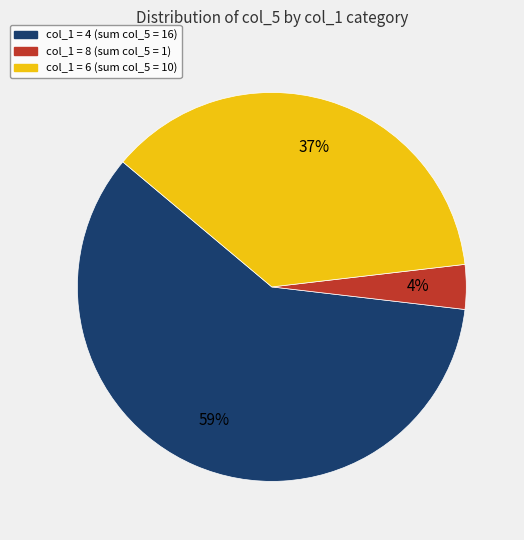

Is there any slice that represents more than half of the pie?

Yes